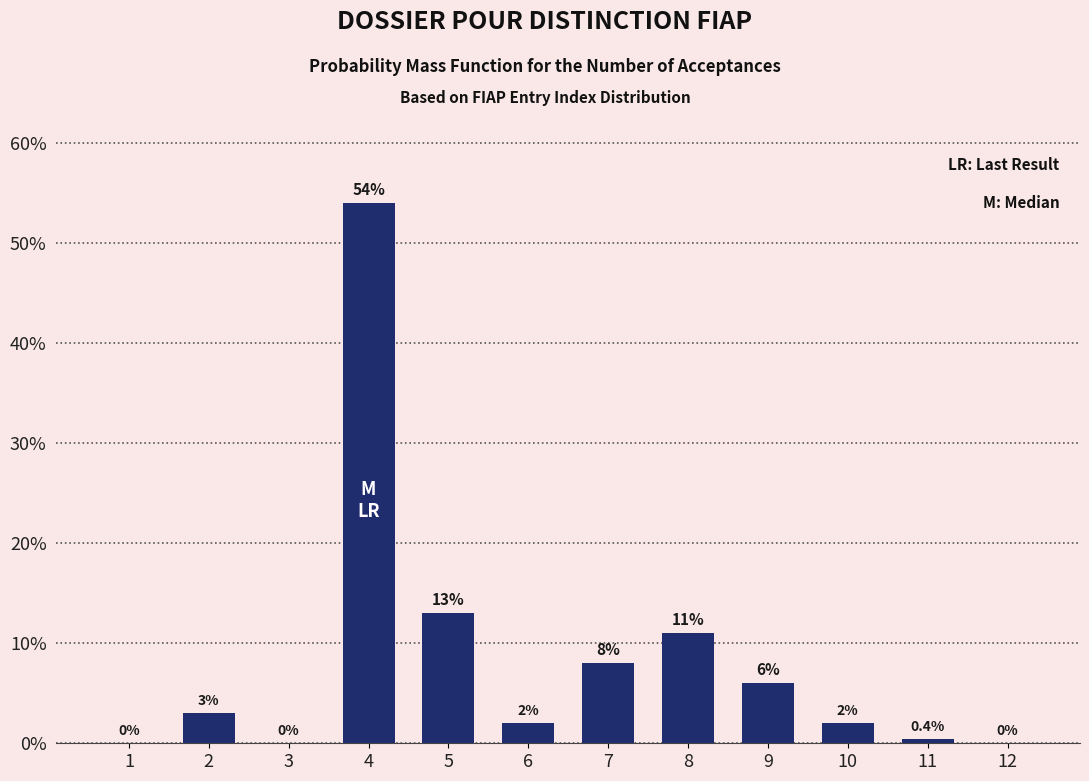

Reading left to right, extract all data points from this chart.

1=0.0	2=3.0	3=0.0	4=54.0	5=13.0	6=2.0	7=8.0	8=11.0	9=6.0	10=2.0	11=0.4	12=0.0